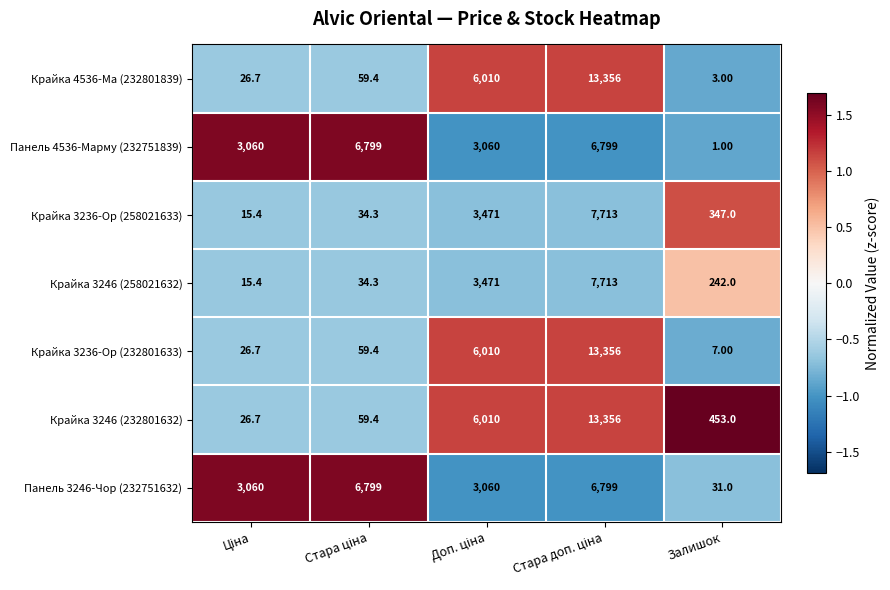

At how many categories does at least one series exceed 1684?

4